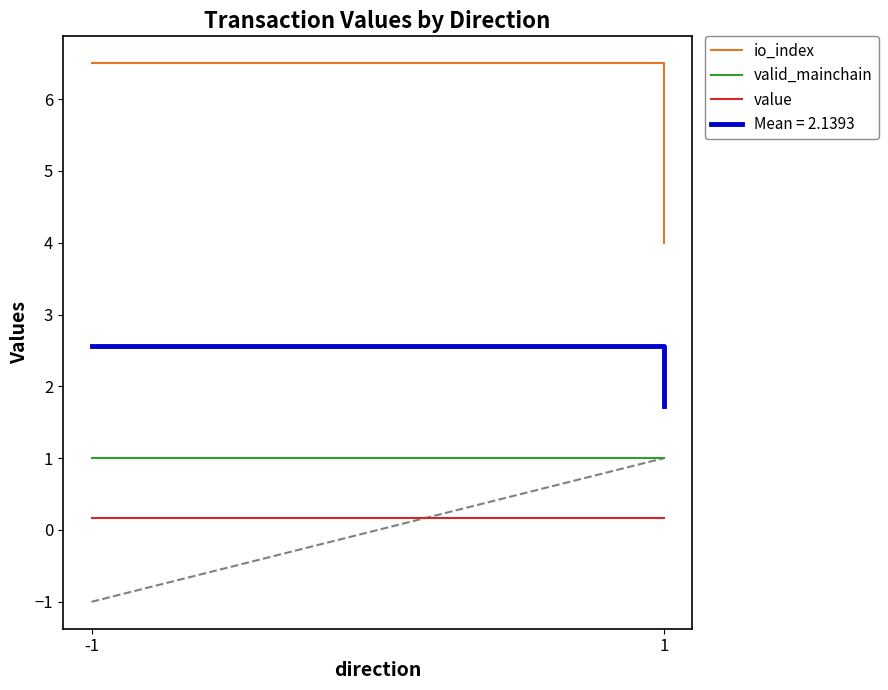

Which has a higher value, -1 or 1?

-1